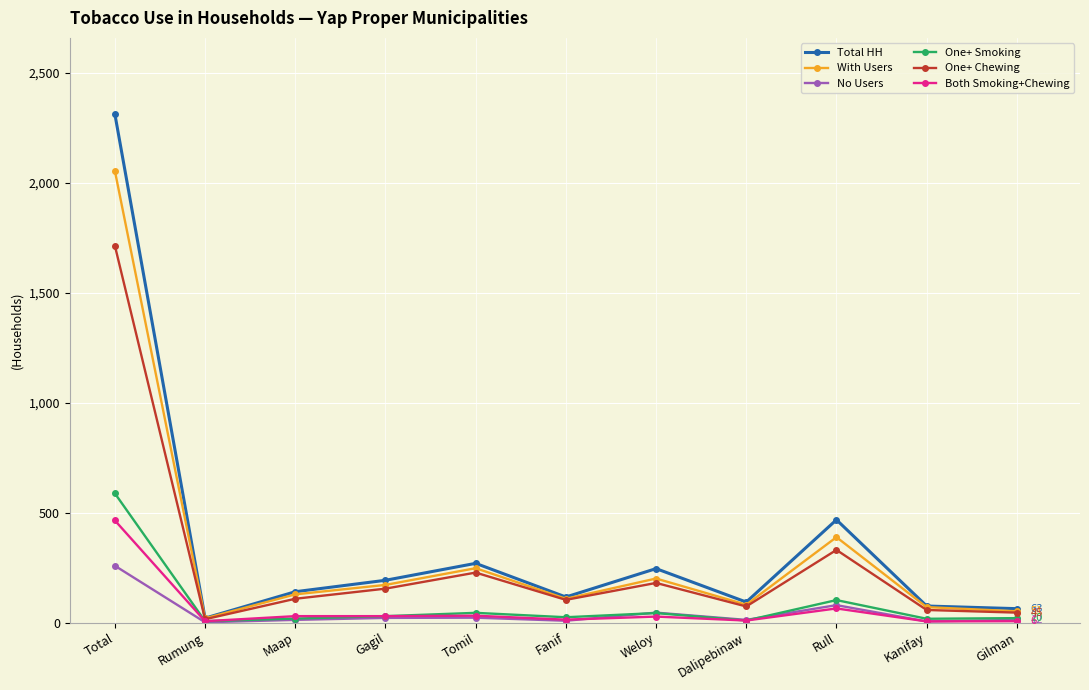

Which series has the largest range (max minus min)?

Total HH